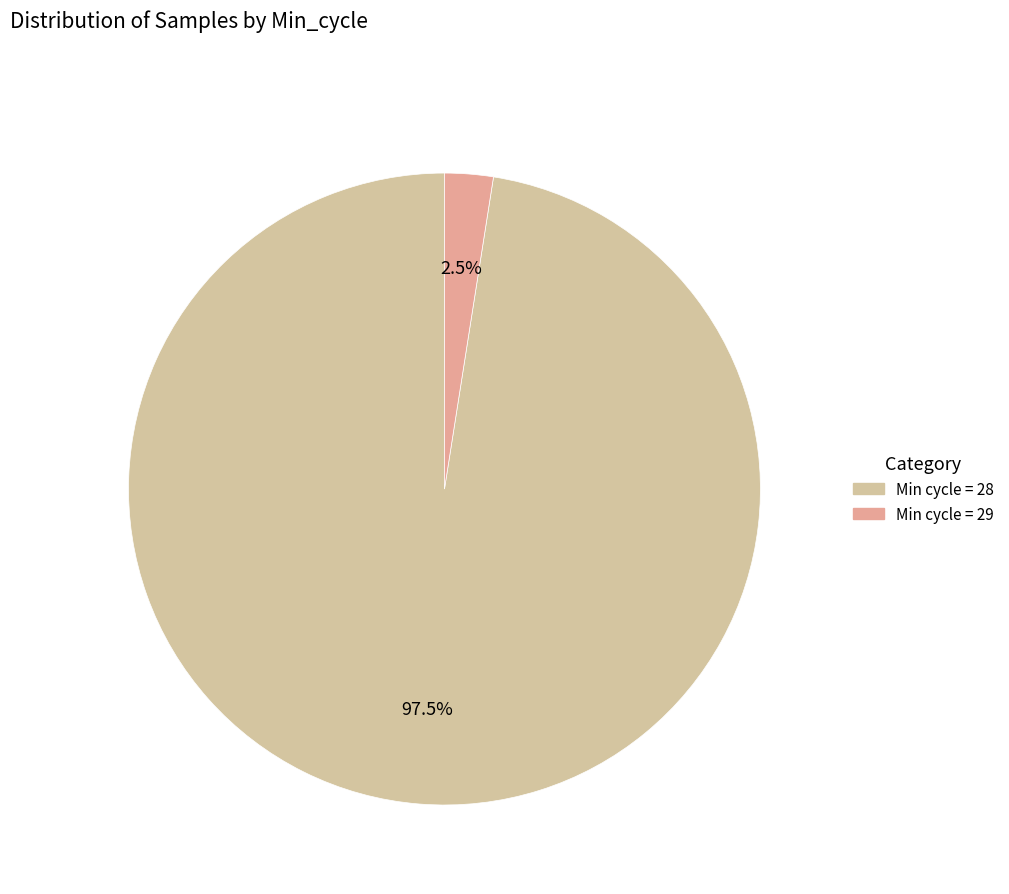

Is there a majority slice in this chart?

Yes